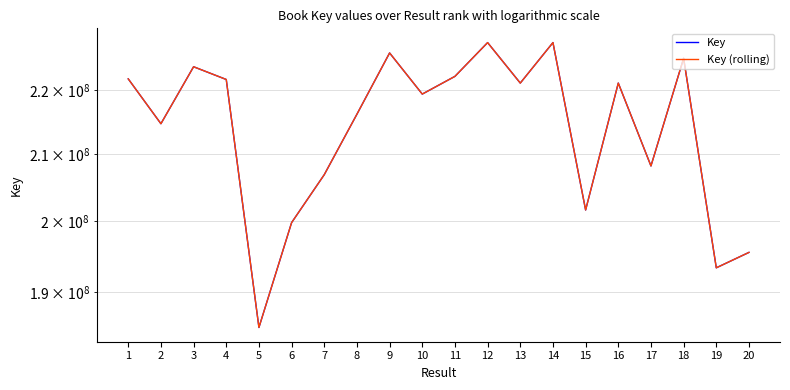

What is the value of the Key point at the 18th from the left?

225066167